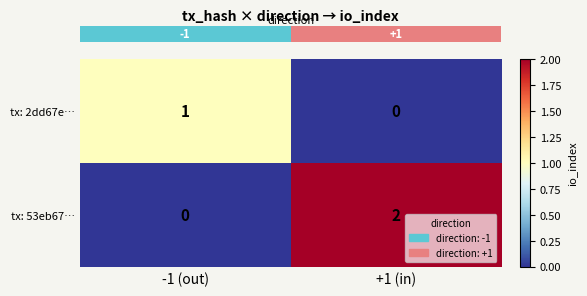

Which series changed the most between -1 (out) and +1 (in)?

tx: 53eb67…